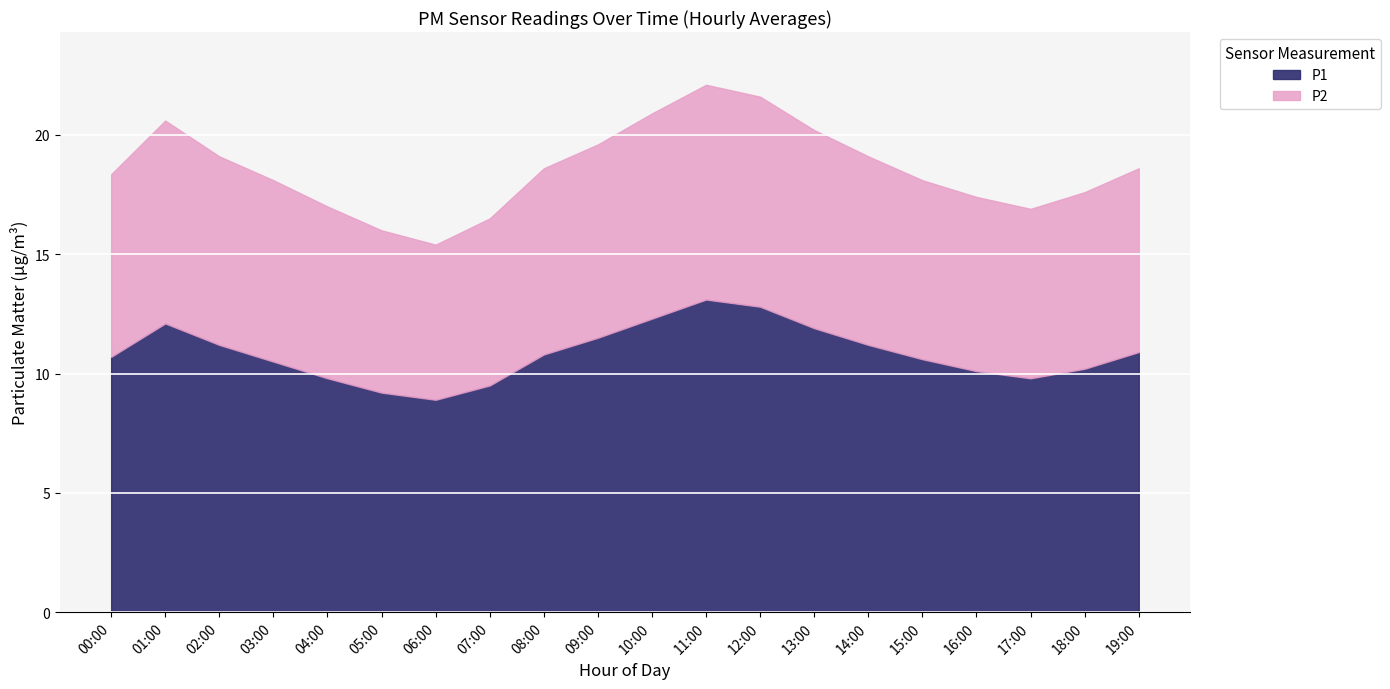

What is the spread (max minus min) of values at 15:00?

3.1